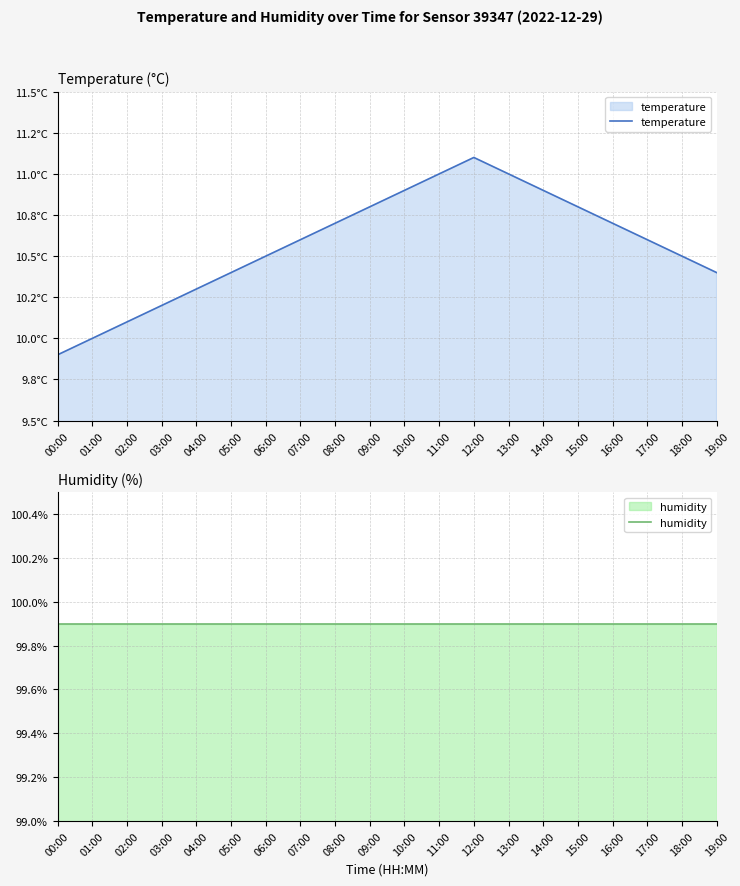

Reading left to right, extract all data points from this chart.

temperature: 9.9	10.0	10.1	10.2	10.3	10.4	10.5	10.6	10.7	10.8	10.9	11.0	11.1	11.0	10.9	10.8	10.7	10.6	10.5	10.4
humidity: 99.9	99.9	99.9	99.9	99.9	99.9	99.9	99.9	99.9	99.9	99.9	99.9	99.9	99.9	99.9	99.9	99.9	99.9	99.9	99.9